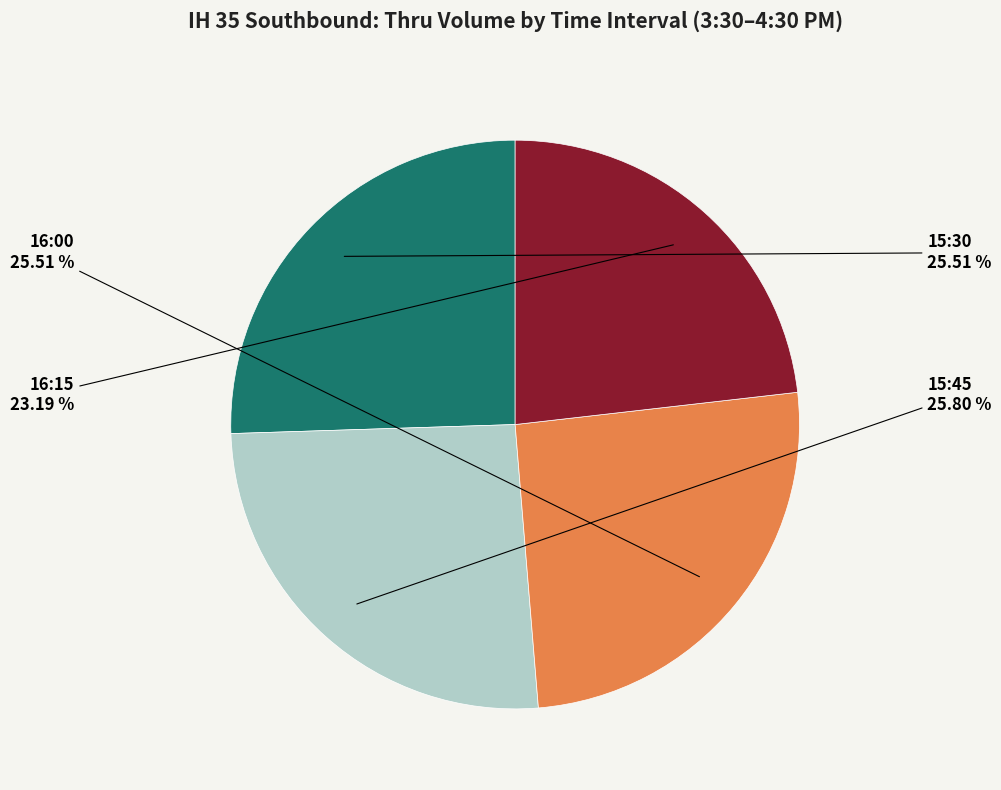

Which category has the smallest portion of the pie?

16:15